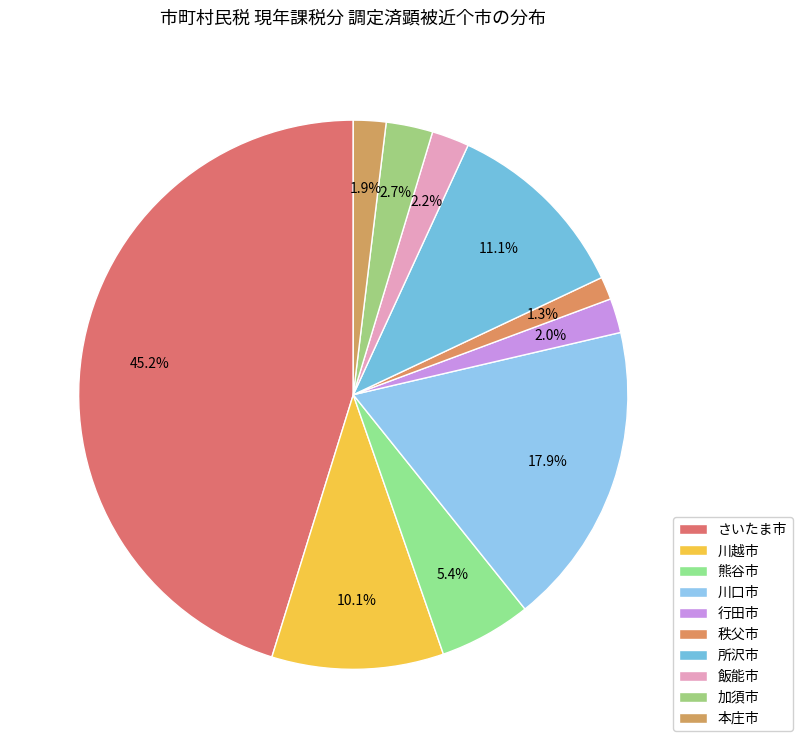

To the nearest percent, what percentage of the pie is 熊谷市?

5%